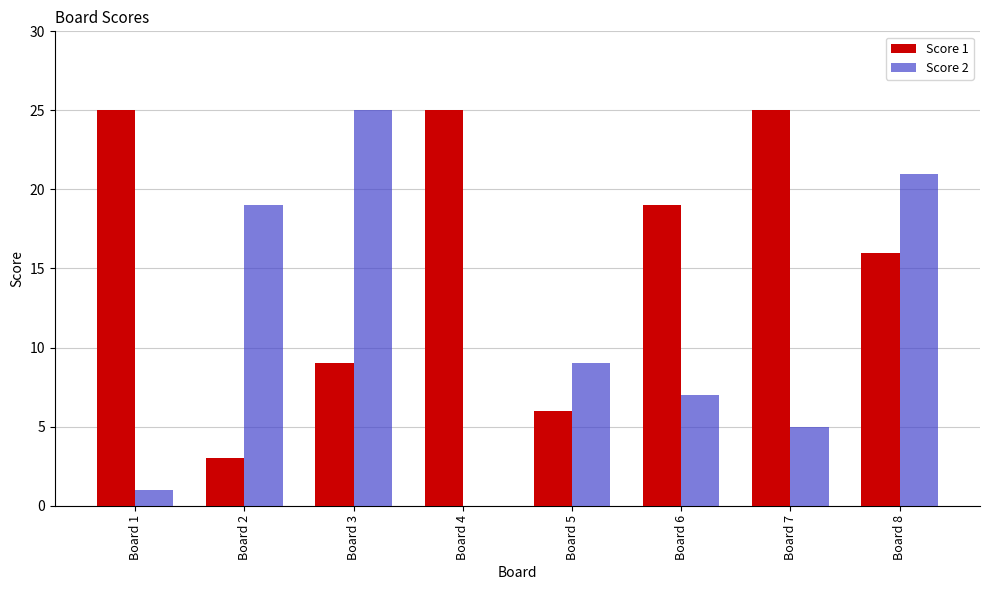

What is the sum of all Score 2 values?

87